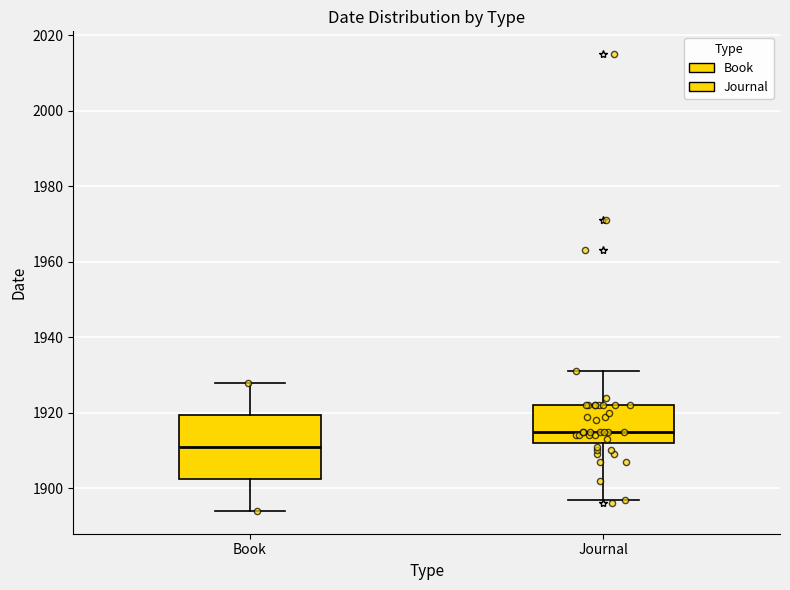

Where does the median line of the box for Journal sit on the y-axis? The values are not printed on the chart, so give them approximately, as read against the axis.

1916